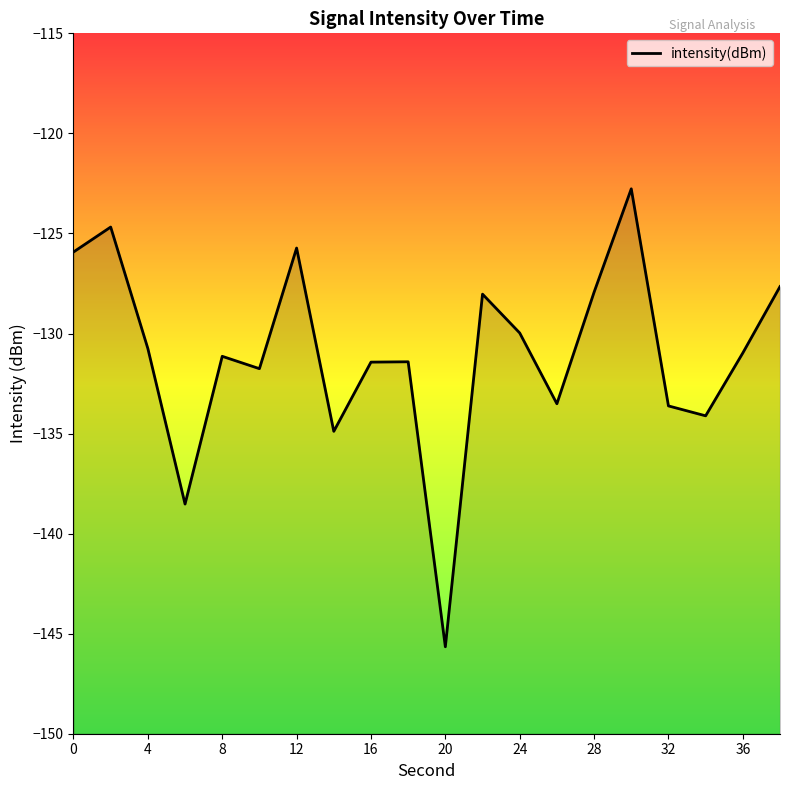

Rank the categories by value from highest to lowest.

30, 2, 12, 0, 38, 28, 22, 24, 4, 36, 8, 18, 16, 10, 26, 32, 34, 14, 6, 20